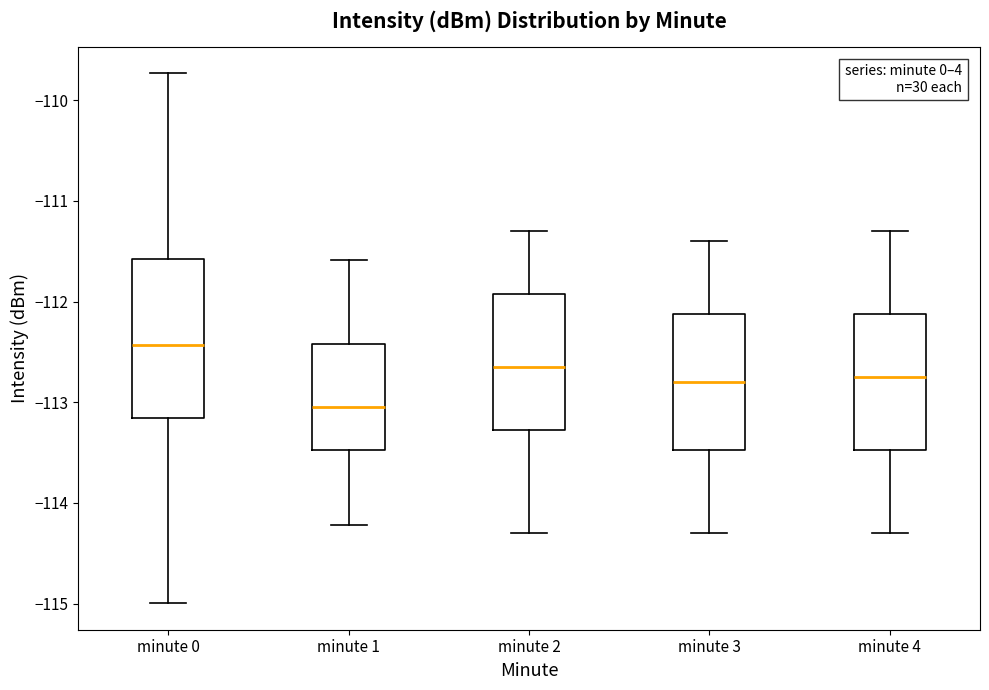

Which box's median line is the lowest?

minute 1